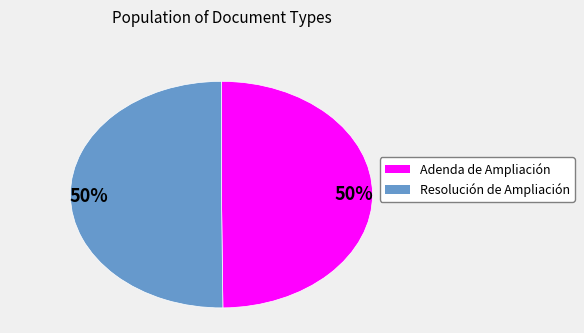

To the nearest percent, what is the average slice percentage?

50%